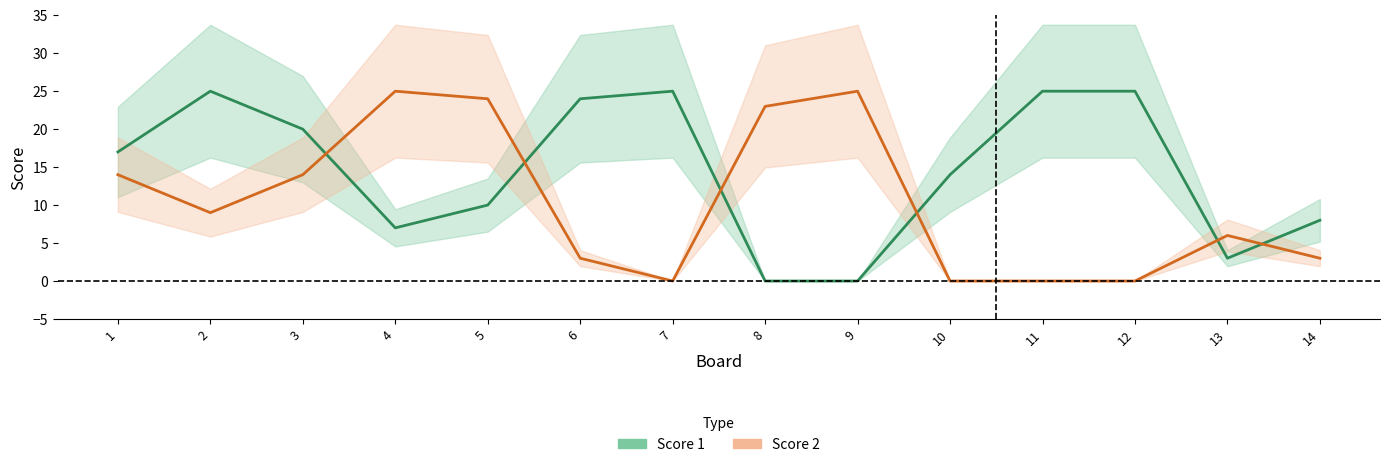

What is the average value of the Score 1 series?

14